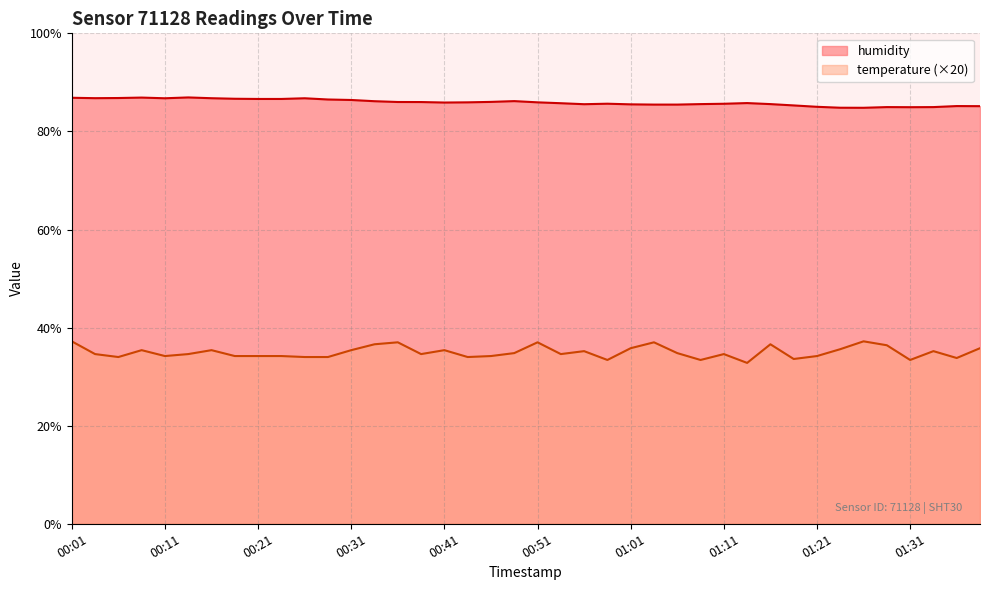

Where does the humidity series first go above 85?

00:01